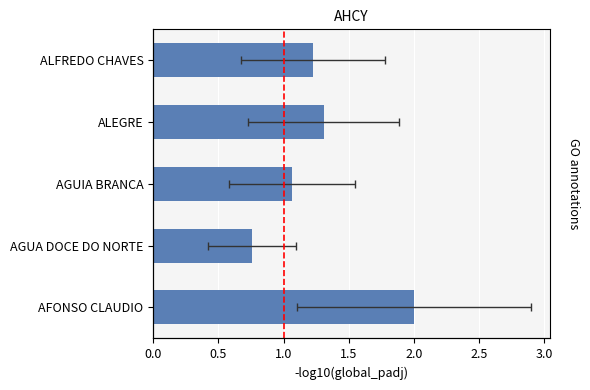

Count the number of data series in this chart.

1